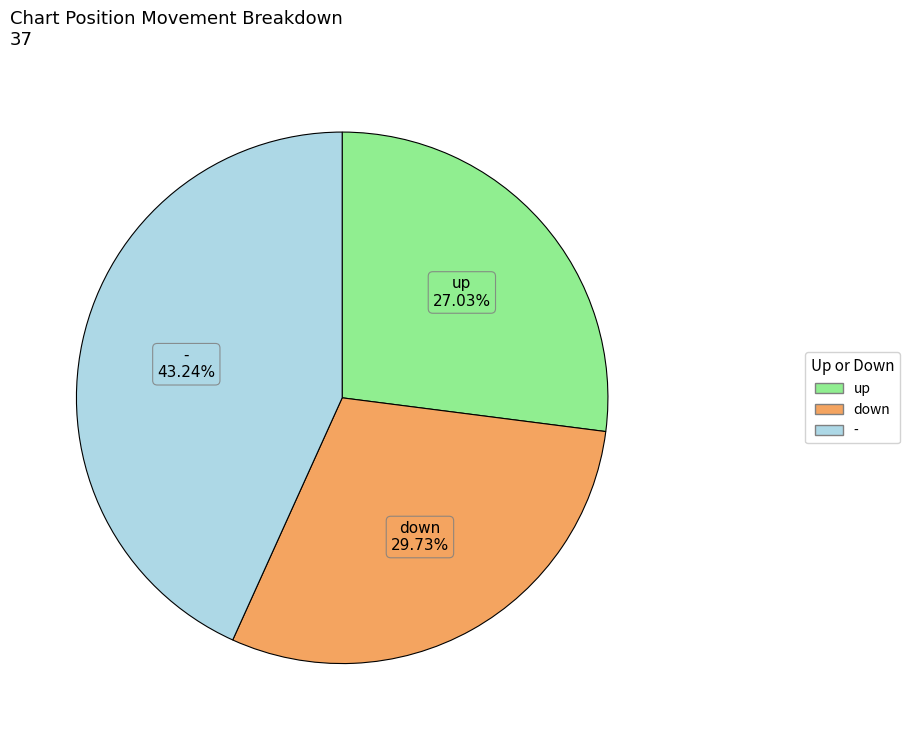

Count the number of slices in the pie.

3